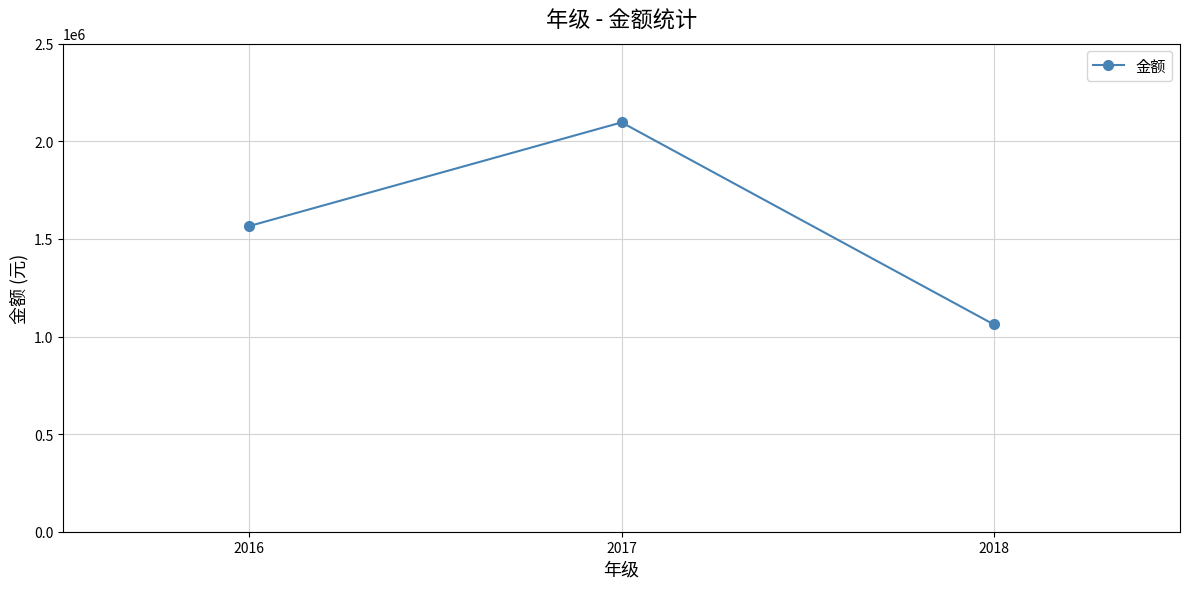

How many lines are shown in the chart?

1